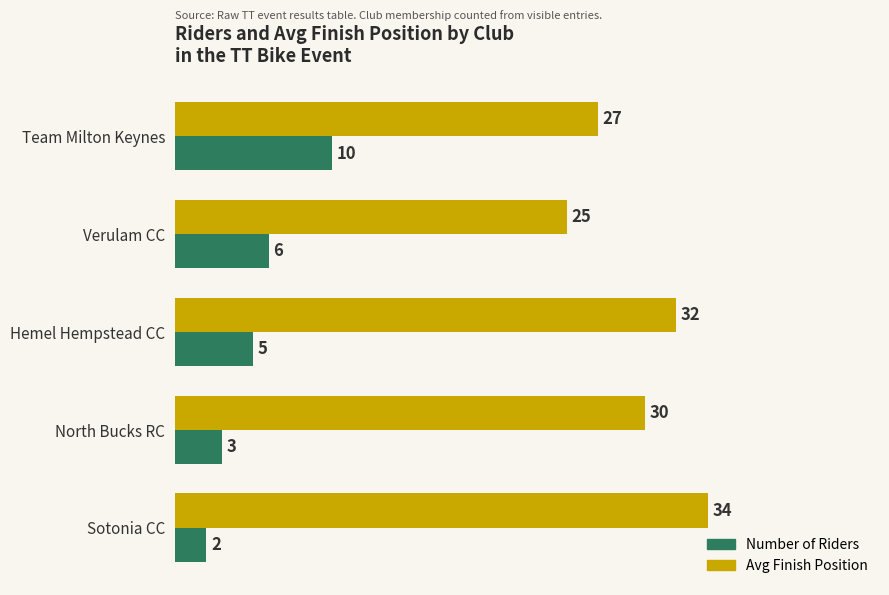

Rank the categories by Avg Finish Position value from highest to lowest.

Sotonia CC, Hemel Hempstead CC, North Bucks RC, Team Milton Keynes, Verulam CC